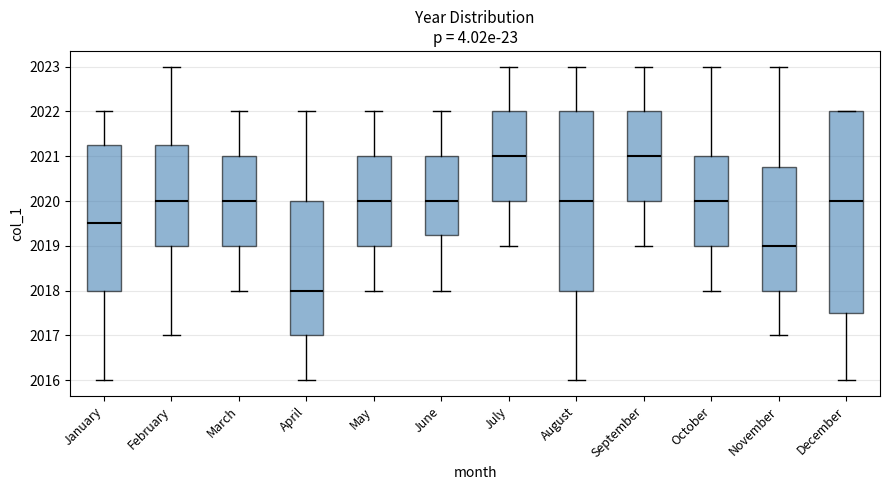

Where is the lower edge of the box for April on the y-axis? The values are not printed on the chart, so give them approximately, as read against the axis.

2017.0